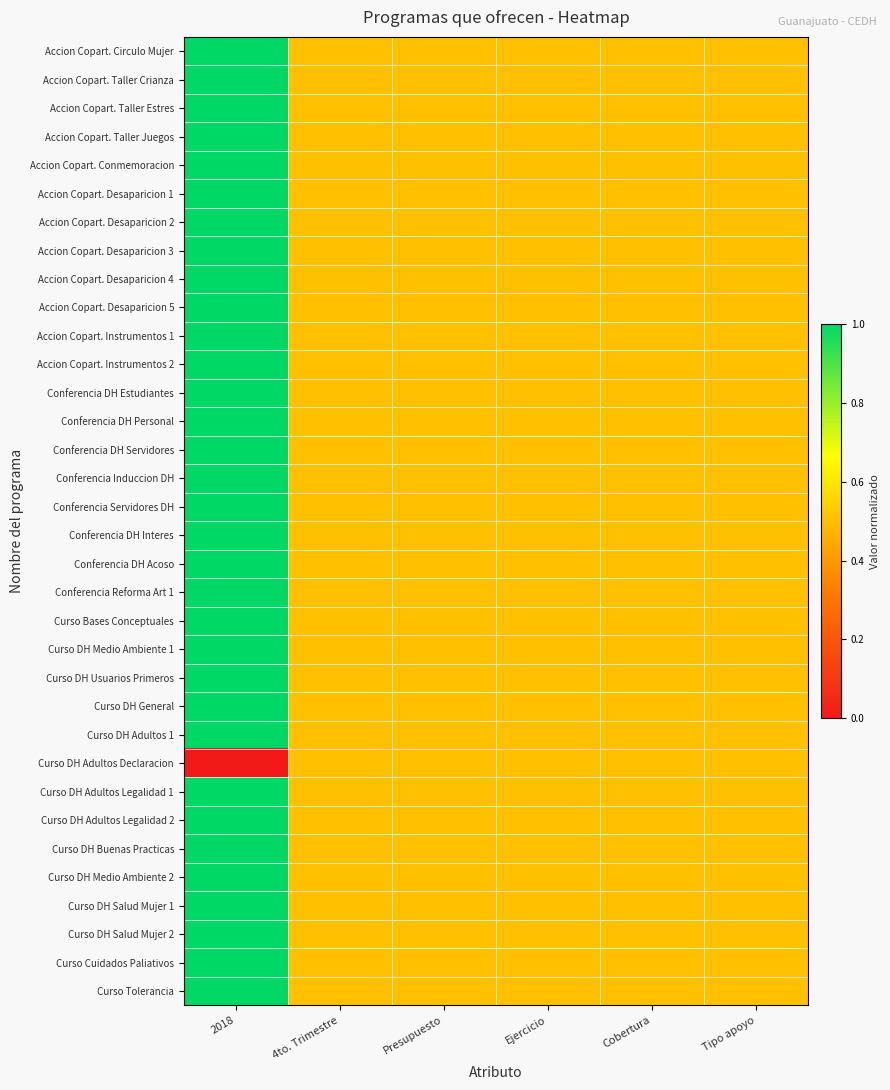

Reading right to left, what are all the values shown in this chart?

Accion Copart. Circulo Mujer: Tipo apoyo=0.5	Cobertura=0.5	Ejercicio=0.5	Presupuesto=0.5	4to. Trimestre=0.5	2018=1.0
Accion Copart. Taller Crianza: Tipo apoyo=0.5	Cobertura=0.5	Ejercicio=0.5	Presupuesto=0.5	4to. Trimestre=0.5	2018=1.0
Accion Copart. Taller Estres: Tipo apoyo=0.5	Cobertura=0.5	Ejercicio=0.5	Presupuesto=0.5	4to. Trimestre=0.5	2018=1.0
Accion Copart. Taller Juegos: Tipo apoyo=0.5	Cobertura=0.5	Ejercicio=0.5	Presupuesto=0.5	4to. Trimestre=0.5	2018=1.0
Accion Copart. Conmemoracion: Tipo apoyo=0.5	Cobertura=0.5	Ejercicio=0.5	Presupuesto=0.5	4to. Trimestre=0.5	2018=1.0
Accion Copart. Desaparicion 1: Tipo apoyo=0.5	Cobertura=0.5	Ejercicio=0.5	Presupuesto=0.5	4to. Trimestre=0.5	2018=1.0
Accion Copart. Desaparicion 2: Tipo apoyo=0.5	Cobertura=0.5	Ejercicio=0.5	Presupuesto=0.5	4to. Trimestre=0.5	2018=1.0
Accion Copart. Desaparicion 3: Tipo apoyo=0.5	Cobertura=0.5	Ejercicio=0.5	Presupuesto=0.5	4to. Trimestre=0.5	2018=1.0
Accion Copart. Desaparicion 4: Tipo apoyo=0.5	Cobertura=0.5	Ejercicio=0.5	Presupuesto=0.5	4to. Trimestre=0.5	2018=1.0
Accion Copart. Desaparicion 5: Tipo apoyo=0.5	Cobertura=0.5	Ejercicio=0.5	Presupuesto=0.5	4to. Trimestre=0.5	2018=1.0
Accion Copart. Instrumentos 1: Tipo apoyo=0.5	Cobertura=0.5	Ejercicio=0.5	Presupuesto=0.5	4to. Trimestre=0.5	2018=1.0
Accion Copart. Instrumentos 2: Tipo apoyo=0.5	Cobertura=0.5	Ejercicio=0.5	Presupuesto=0.5	4to. Trimestre=0.5	2018=1.0
Conferencia DH Estudiantes: Tipo apoyo=0.5	Cobertura=0.5	Ejercicio=0.5	Presupuesto=0.5	4to. Trimestre=0.5	2018=1.0
Conferencia DH Personal: Tipo apoyo=0.5	Cobertura=0.5	Ejercicio=0.5	Presupuesto=0.5	4to. Trimestre=0.5	2018=1.0
Conferencia DH Servidores: Tipo apoyo=0.5	Cobertura=0.5	Ejercicio=0.5	Presupuesto=0.5	4to. Trimestre=0.5	2018=1.0
Conferencia Induccion DH: Tipo apoyo=0.5	Cobertura=0.5	Ejercicio=0.5	Presupuesto=0.5	4to. Trimestre=0.5	2018=1.0
Conferencia Servidores DH: Tipo apoyo=0.5	Cobertura=0.5	Ejercicio=0.5	Presupuesto=0.5	4to. Trimestre=0.5	2018=1.0
Conferencia DH Interes: Tipo apoyo=0.5	Cobertura=0.5	Ejercicio=0.5	Presupuesto=0.5	4to. Trimestre=0.5	2018=1.0
Conferencia DH Acoso: Tipo apoyo=0.5	Cobertura=0.5	Ejercicio=0.5	Presupuesto=0.5	4to. Trimestre=0.5	2018=1.0
Conferencia Reforma Art 1: Tipo apoyo=0.5	Cobertura=0.5	Ejercicio=0.5	Presupuesto=0.5	4to. Trimestre=0.5	2018=1.0
Curso Bases Conceptuales: Tipo apoyo=0.5	Cobertura=0.5	Ejercicio=0.5	Presupuesto=0.5	4to. Trimestre=0.5	2018=1.0
Curso DH Medio Ambiente 1: Tipo apoyo=0.5	Cobertura=0.5	Ejercicio=0.5	Presupuesto=0.5	4to. Trimestre=0.5	2018=1.0
Curso DH Usuarios Primeros: Tipo apoyo=0.5	Cobertura=0.5	Ejercicio=0.5	Presupuesto=0.5	4to. Trimestre=0.5	2018=1.0
Curso DH General: Tipo apoyo=0.5	Cobertura=0.5	Ejercicio=0.5	Presupuesto=0.5	4to. Trimestre=0.5	2018=1.0
Curso DH Adultos 1: Tipo apoyo=0.5	Cobertura=0.5	Ejercicio=0.5	Presupuesto=0.5	4to. Trimestre=0.5	2018=1.0
Curso DH Adultos Declaracion: Tipo apoyo=0.5	Cobertura=0.5	Ejercicio=0.5	Presupuesto=0.5	4to. Trimestre=0.5	2018=0.0
Curso DH Adultos Legalidad 1: Tipo apoyo=0.5	Cobertura=0.5	Ejercicio=0.5	Presupuesto=0.5	4to. Trimestre=0.5	2018=1.0
Curso DH Adultos Legalidad 2: Tipo apoyo=0.5	Cobertura=0.5	Ejercicio=0.5	Presupuesto=0.5	4to. Trimestre=0.5	2018=1.0
Curso DH Buenas Practicas: Tipo apoyo=0.5	Cobertura=0.5	Ejercicio=0.5	Presupuesto=0.5	4to. Trimestre=0.5	2018=1.0
Curso DH Medio Ambiente 2: Tipo apoyo=0.5	Cobertura=0.5	Ejercicio=0.5	Presupuesto=0.5	4to. Trimestre=0.5	2018=1.0
Curso DH Salud Mujer 1: Tipo apoyo=0.5	Cobertura=0.5	Ejercicio=0.5	Presupuesto=0.5	4to. Trimestre=0.5	2018=1.0
Curso DH Salud Mujer 2: Tipo apoyo=0.5	Cobertura=0.5	Ejercicio=0.5	Presupuesto=0.5	4to. Trimestre=0.5	2018=1.0
Curso Cuidados Paliativos: Tipo apoyo=0.5	Cobertura=0.5	Ejercicio=0.5	Presupuesto=0.5	4to. Trimestre=0.5	2018=1.0
Curso Tolerancia: Tipo apoyo=0.5	Cobertura=0.5	Ejercicio=0.5	Presupuesto=0.5	4to. Trimestre=0.5	2018=1.0